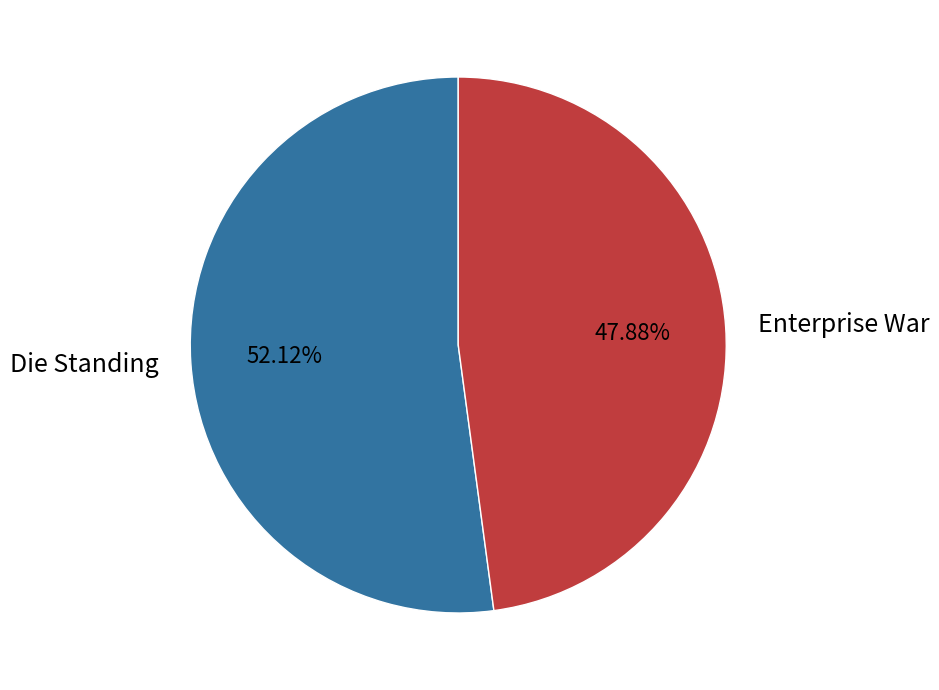

How many segments does this pie chart have?

2